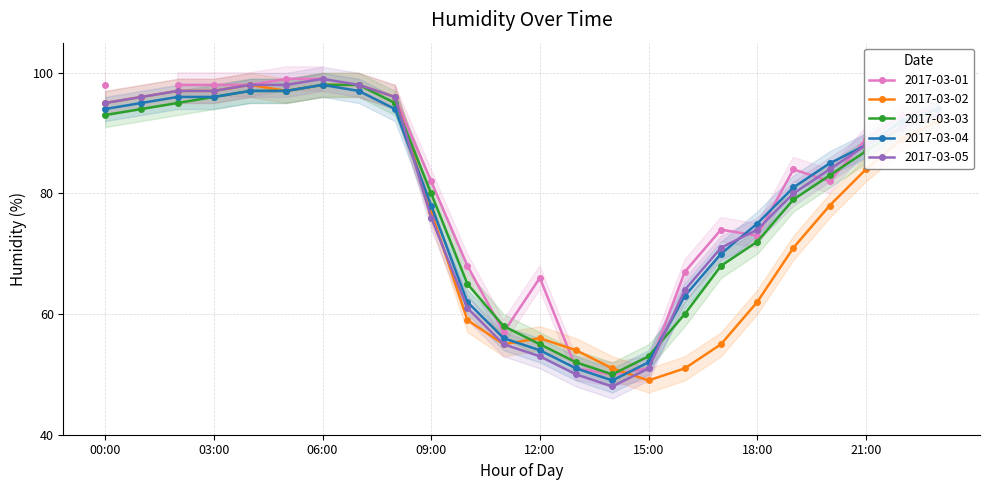

True or false: 2017-03-04 and 2017-03-05 intersect in this chart.

True